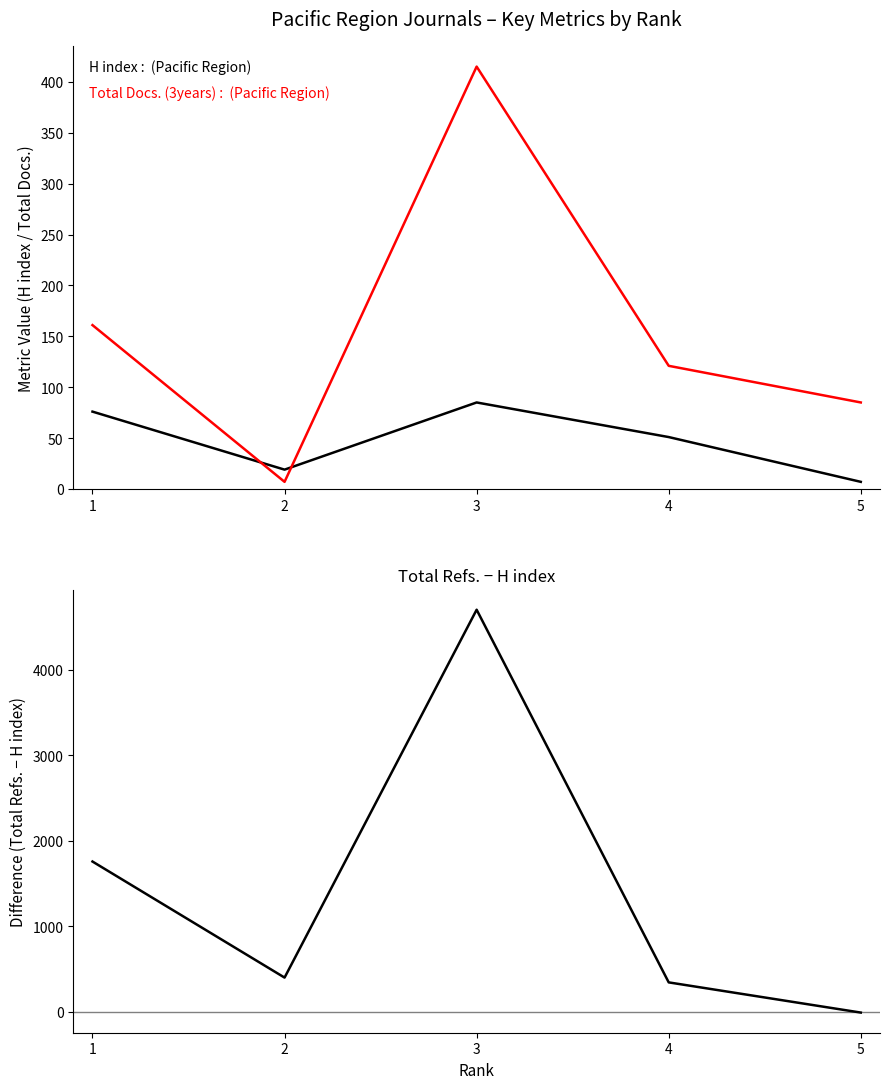

What is the spread (max minus min) of values at 4?

295